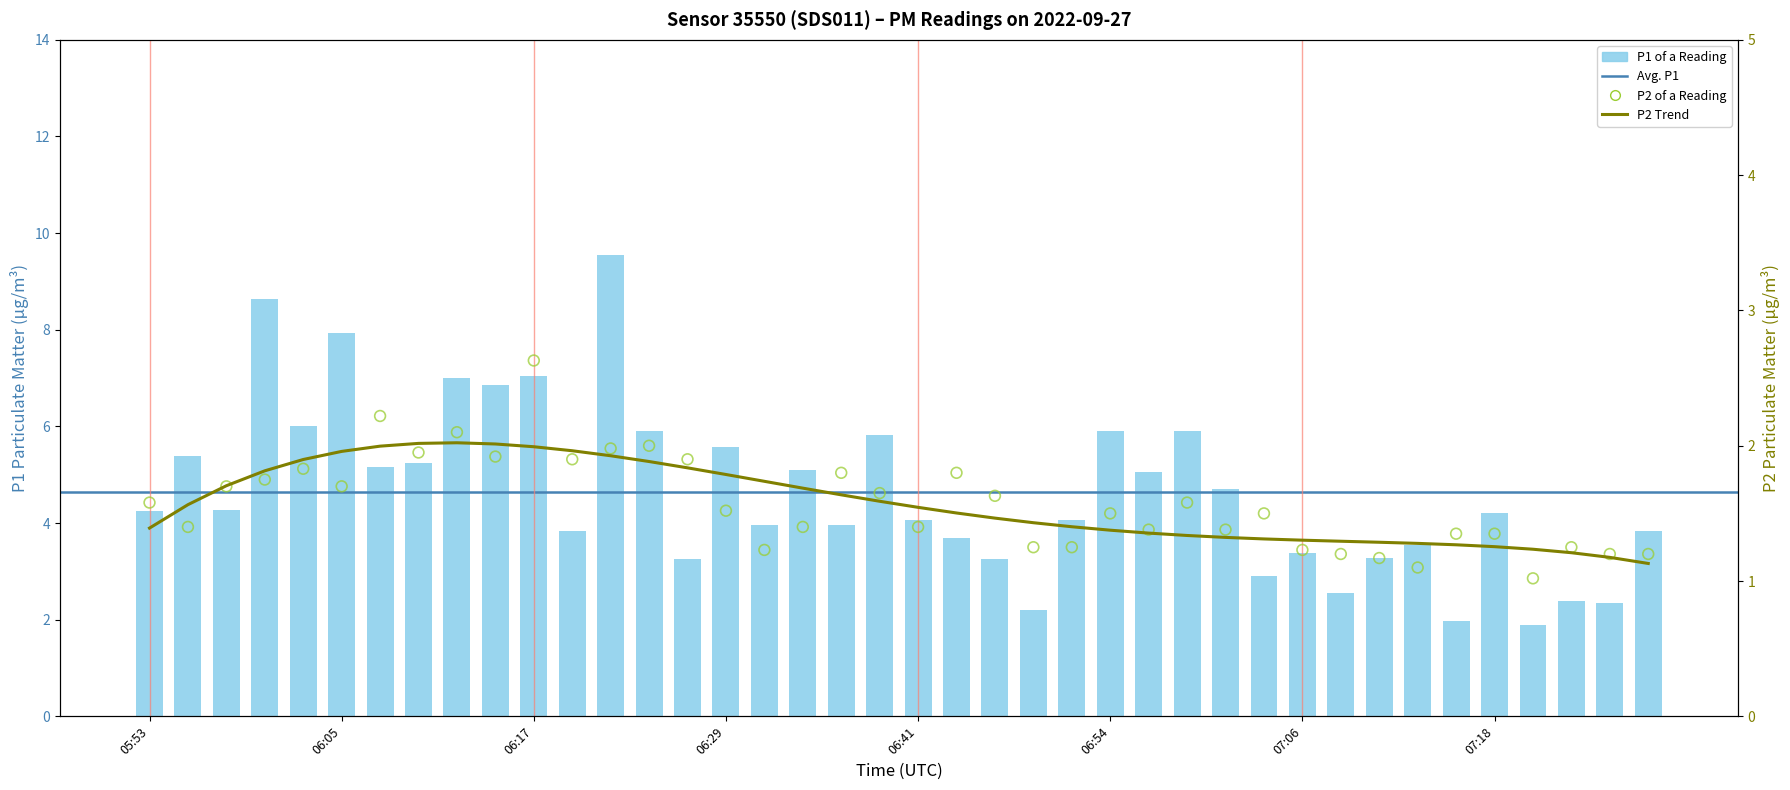

Which series has the largest Y range (max minus min)?

P1